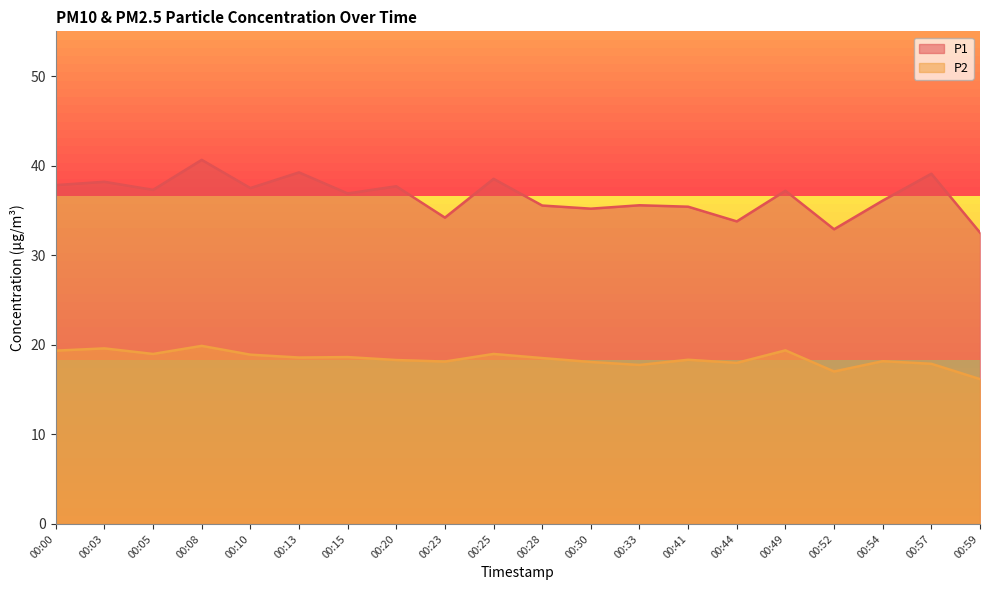

Rank the categories by P2 value from lowest to highest.

00:59, 00:52, 00:33, 00:57, 00:44, 00:30, 00:23, 00:54, 00:20, 00:41, 00:28, 00:13, 00:15, 00:10, 00:05, 00:25, 00:00, 00:49, 00:03, 00:08